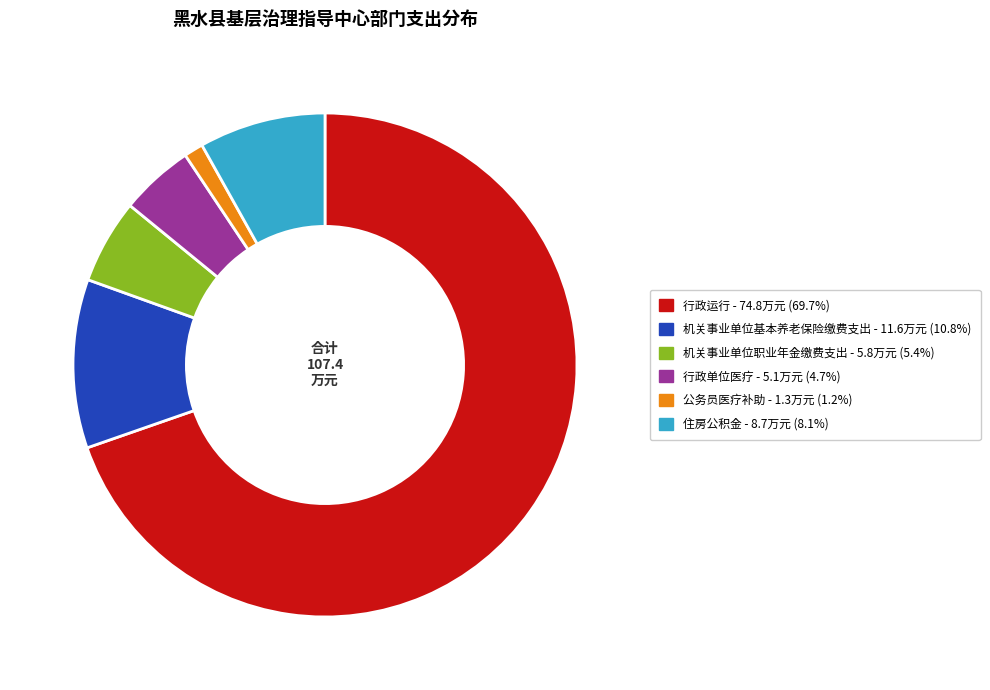

How many slices are in this pie chart?

6